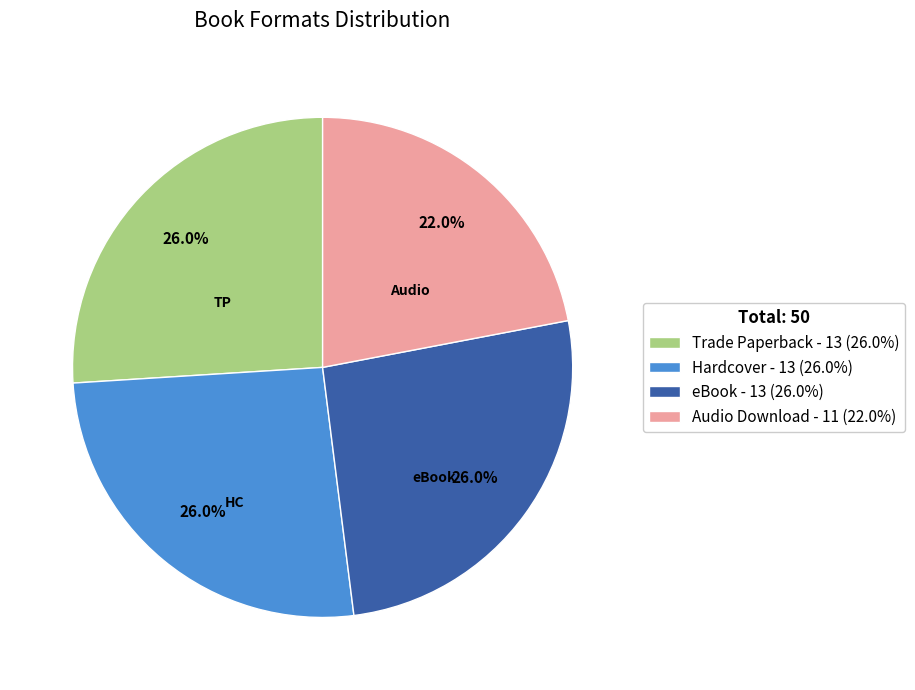

Is Hardcover the majority of the pie?

No